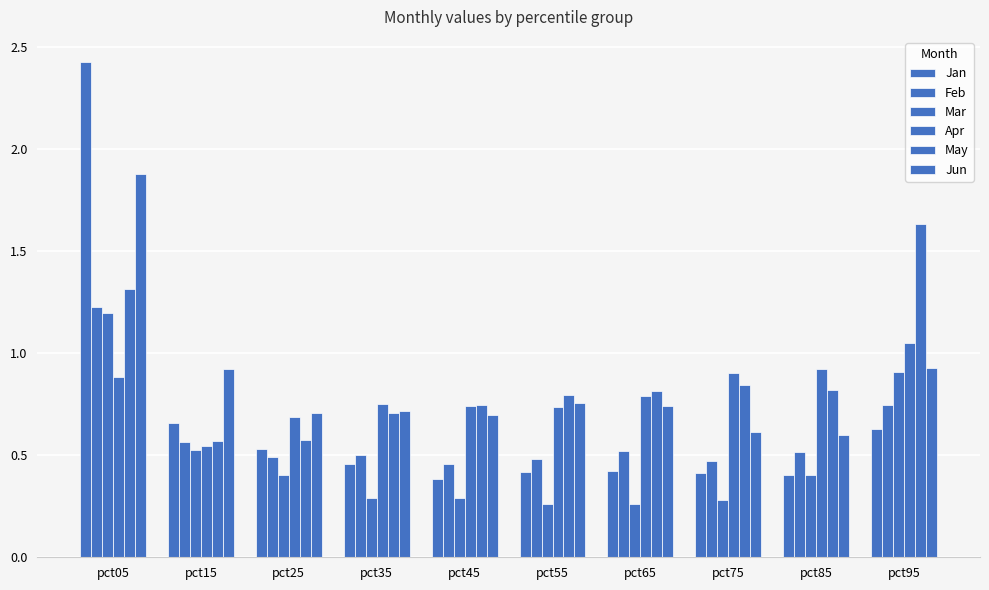

How many distinct data groups are displayed?

6